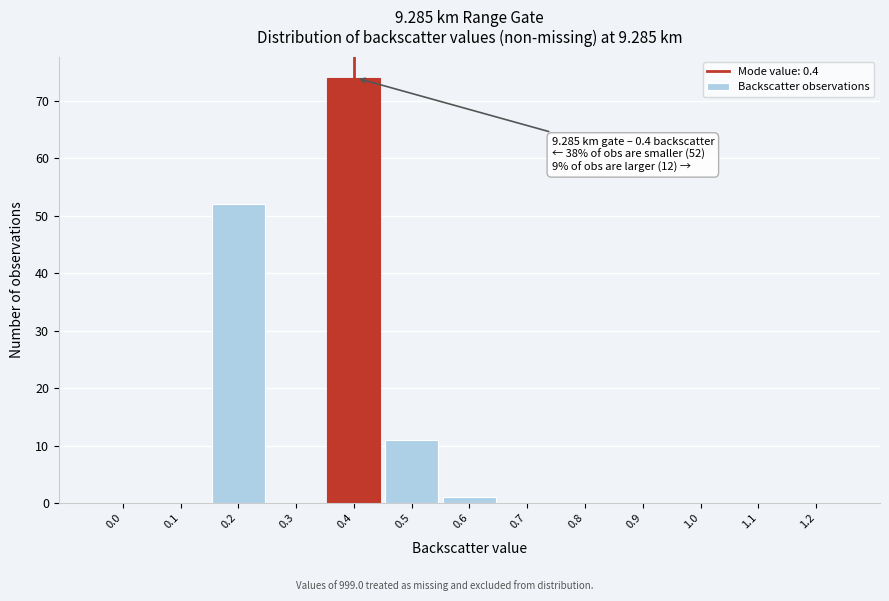

Reading left to right, extract all data points from this chart.

0.0=0	0.1=0	0.2=52	0.3=0	0.4=74	0.5=11	0.6=1	0.7=0	0.8=0	0.9=0	1.0=0	1.1=0	1.2=0